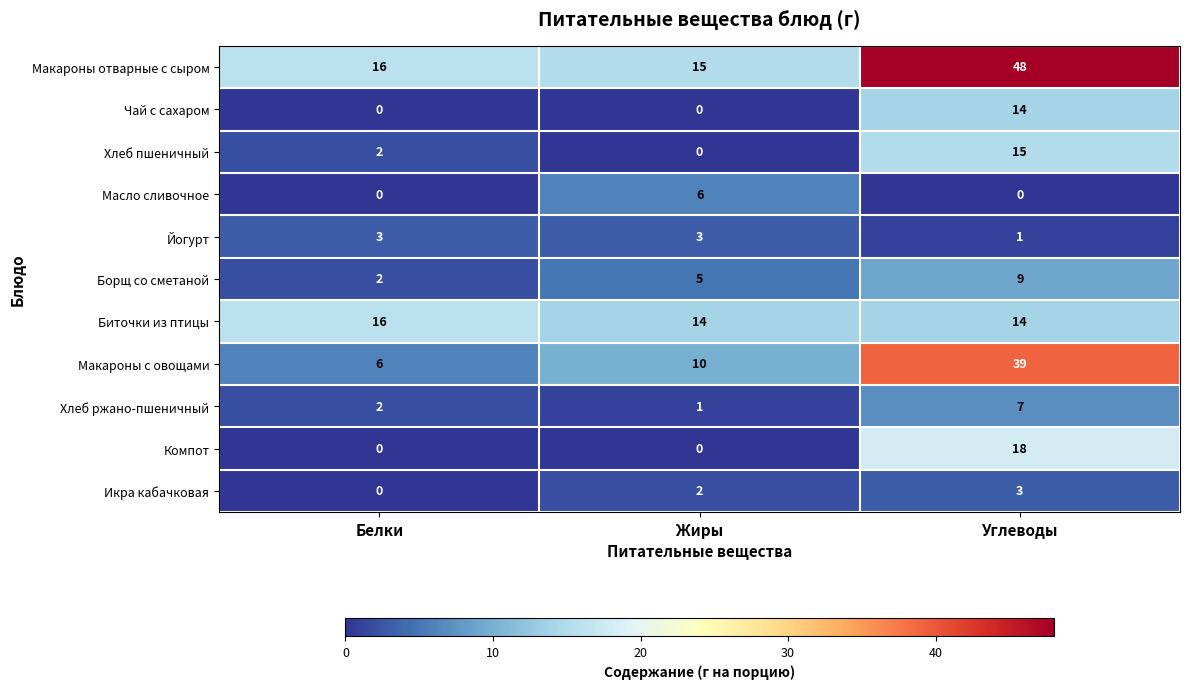

How many Хлеб пшеничный values are between 0 and 15?

3